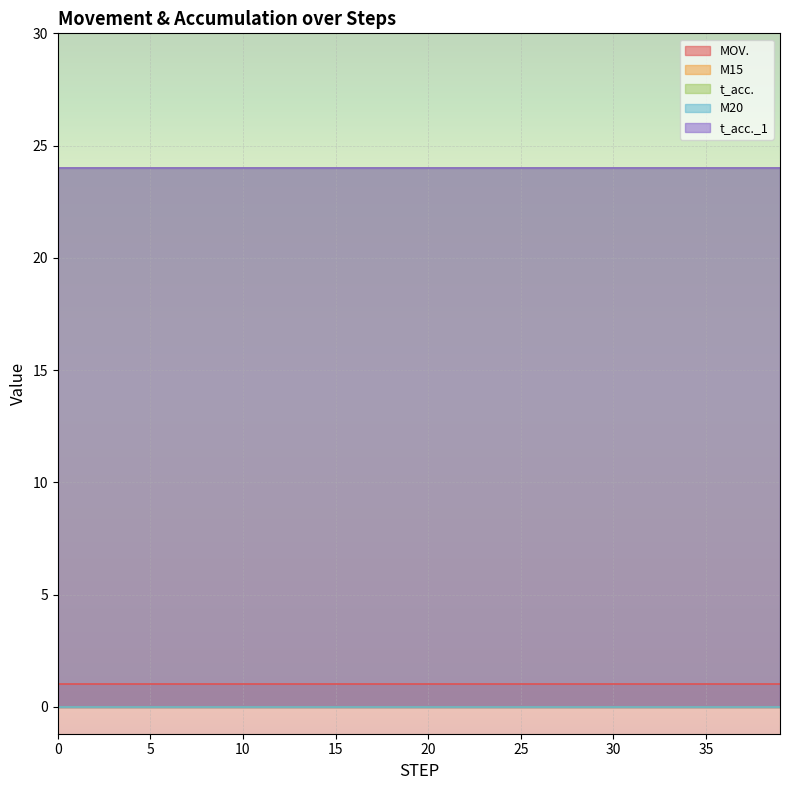

Count the number of categories in the chart.

40